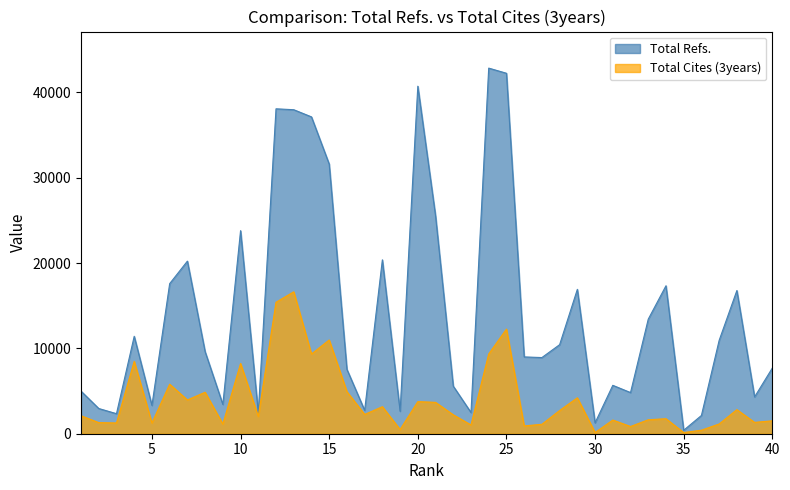

What is the average value of the Total Refs. series?

14239